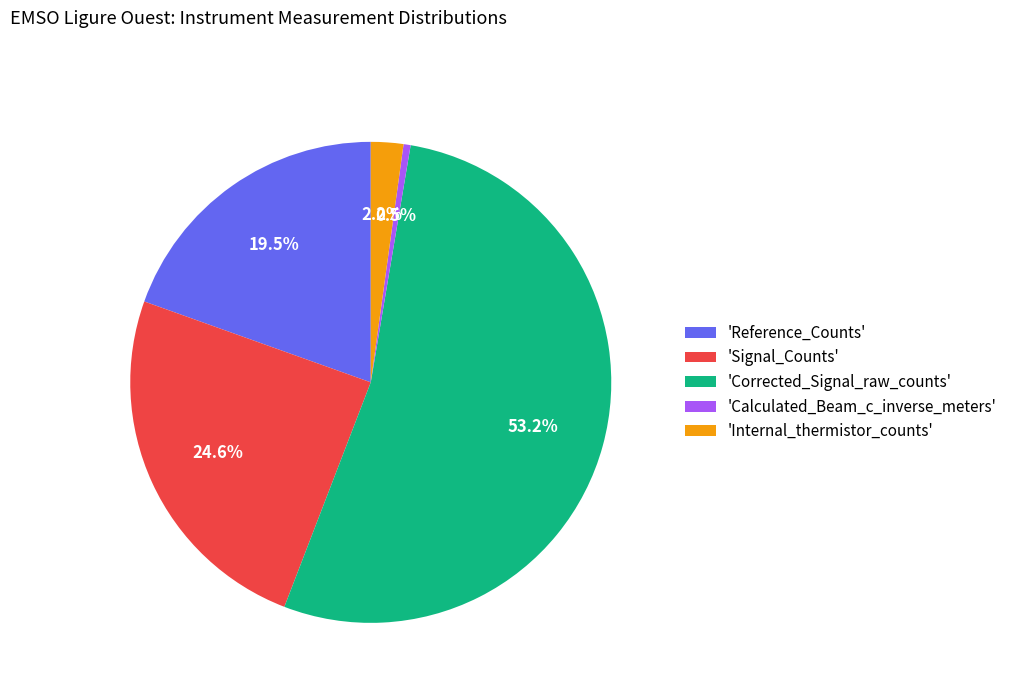

Count the number of slices in the pie.

5